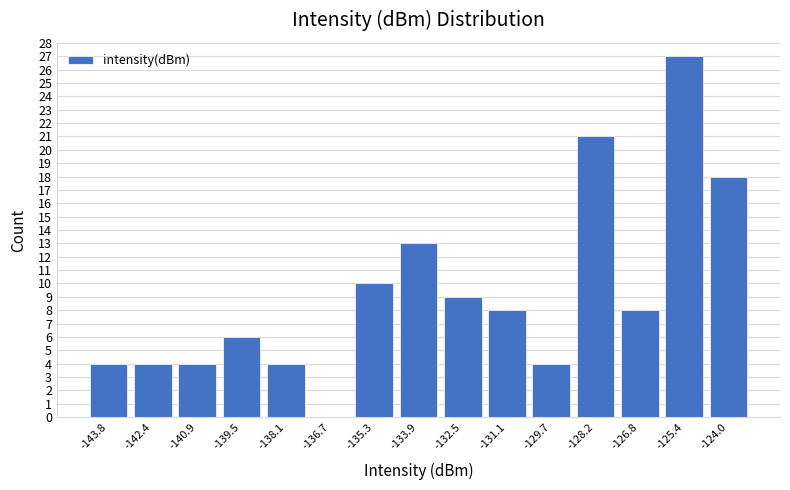

Reading left to right, transcribe this chart: for each bar, give the range it covers on the x-axis and its height. Neither the bar edges nor the heights are printed on the chart, so give them approximately, as read against the axes.

-144.4 to -143.0: 4
-143.0 to -141.6: 4
-141.6 to -140.2: 4
-140.2 to -138.8: 6
-138.8 to -137.4: 4
-137.4 to -136.0: 0
-136.0 to -134.6: 10
-134.6 to -133.2: 13
-133.2 to -131.8: 9
-131.8 to -130.4: 8
-130.4 to -129.0: 4
-129.0 to -127.6: 21
-127.6 to -126.2: 8
-126.2 to -124.8: 27
-124.8 to -123.4: 18